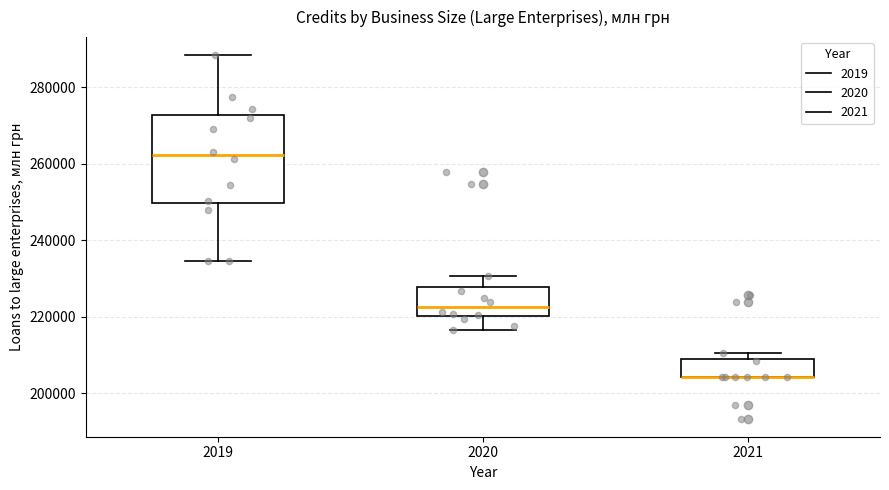

Which box is the tallest, from its lower edge to its upper edge?

2019